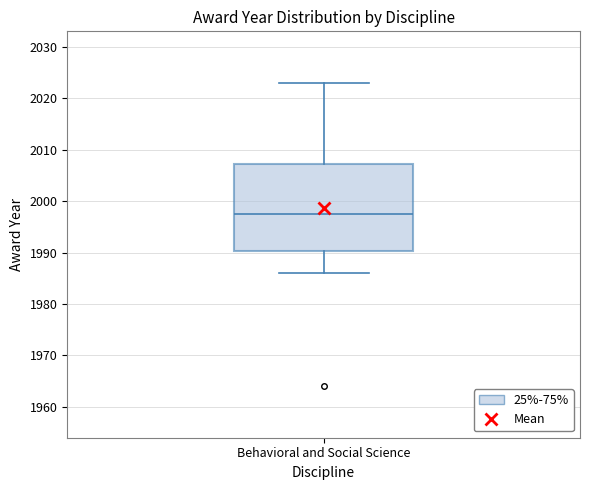

Where is the upper edge of the box for Behavioral and Social Science on the y-axis? The values are not printed on the chart, so give them approximately, as read against the axis.

2007